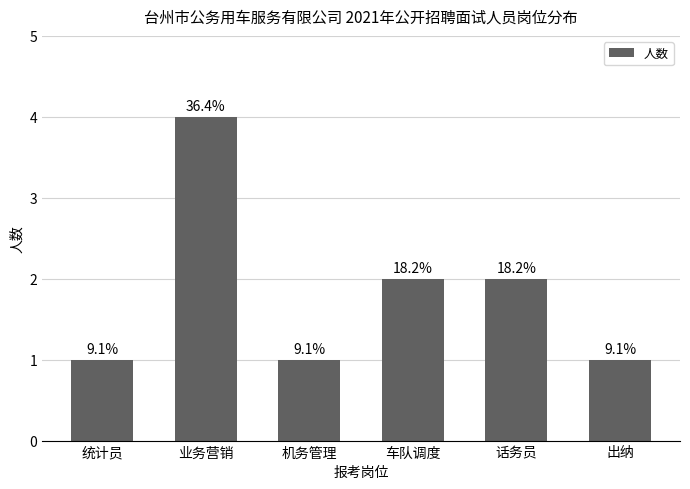

Does the chart contain any negative values?

No